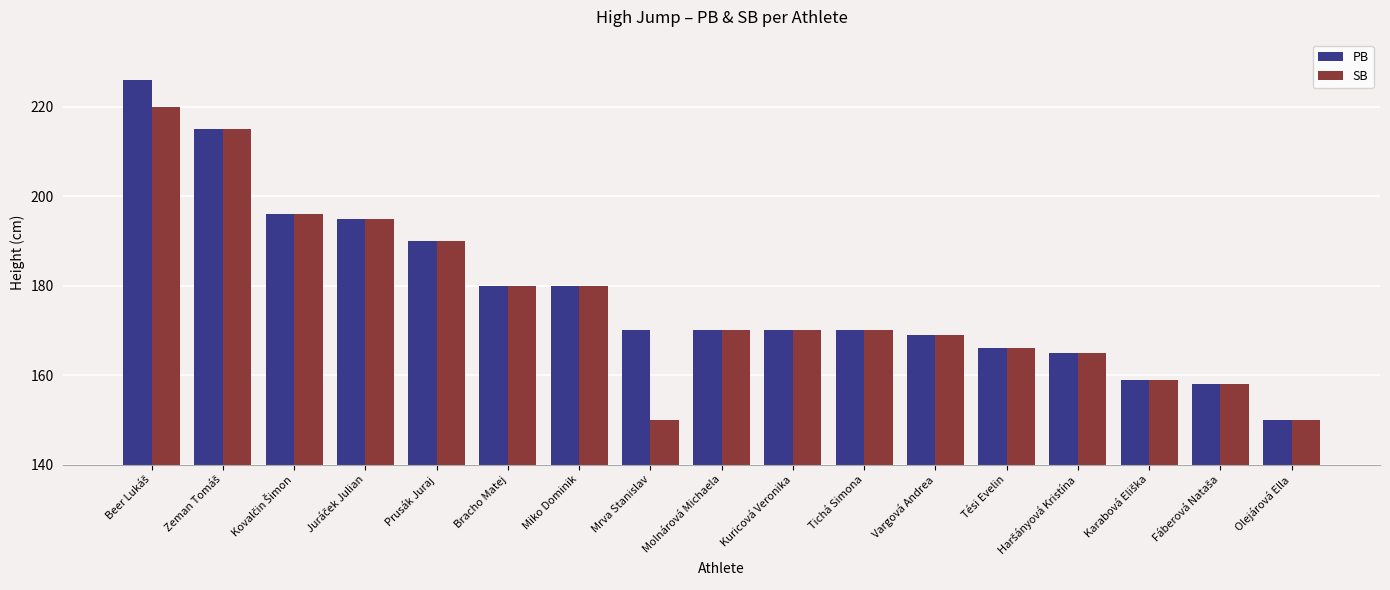

What is the difference between the maximum and minimum values in the PB series?

76